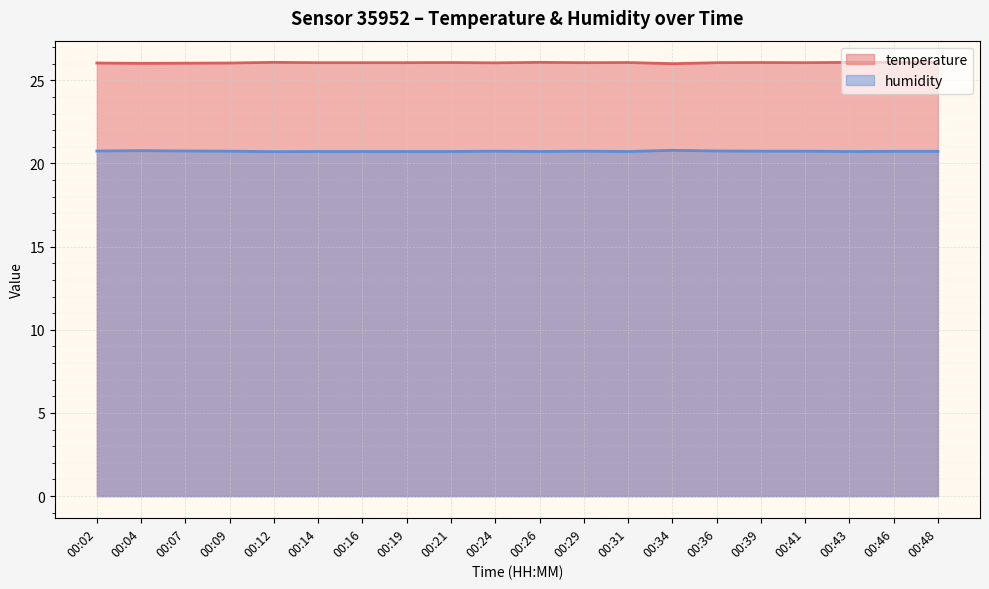

What is the spread (max minus min) of values at 00:07?

5.3